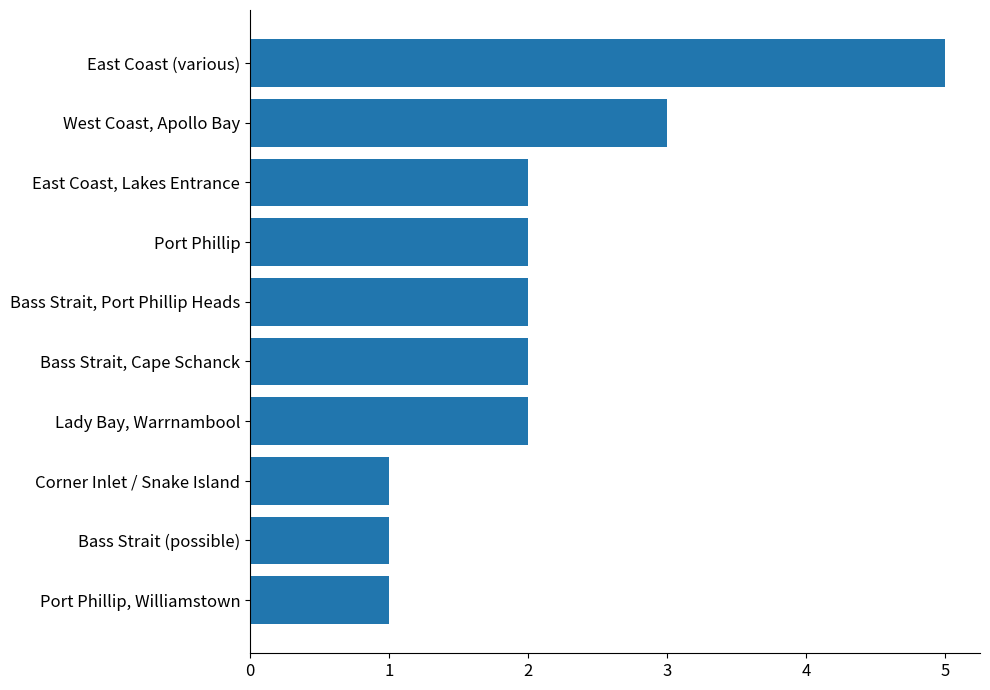

Reading bottom to top, list all the values displayed in this chart.

Port Phillip, Williamstown=1	Bass Strait (possible)=1	Corner Inlet / Snake Island=1	Lady Bay, Warrnambool=2	Bass Strait, Cape Schanck=2	Bass Strait, Port Phillip Heads=2	Port Phillip=2	East Coast, Lakes Entrance=2	West Coast, Apollo Bay=3	East Coast (various)=5